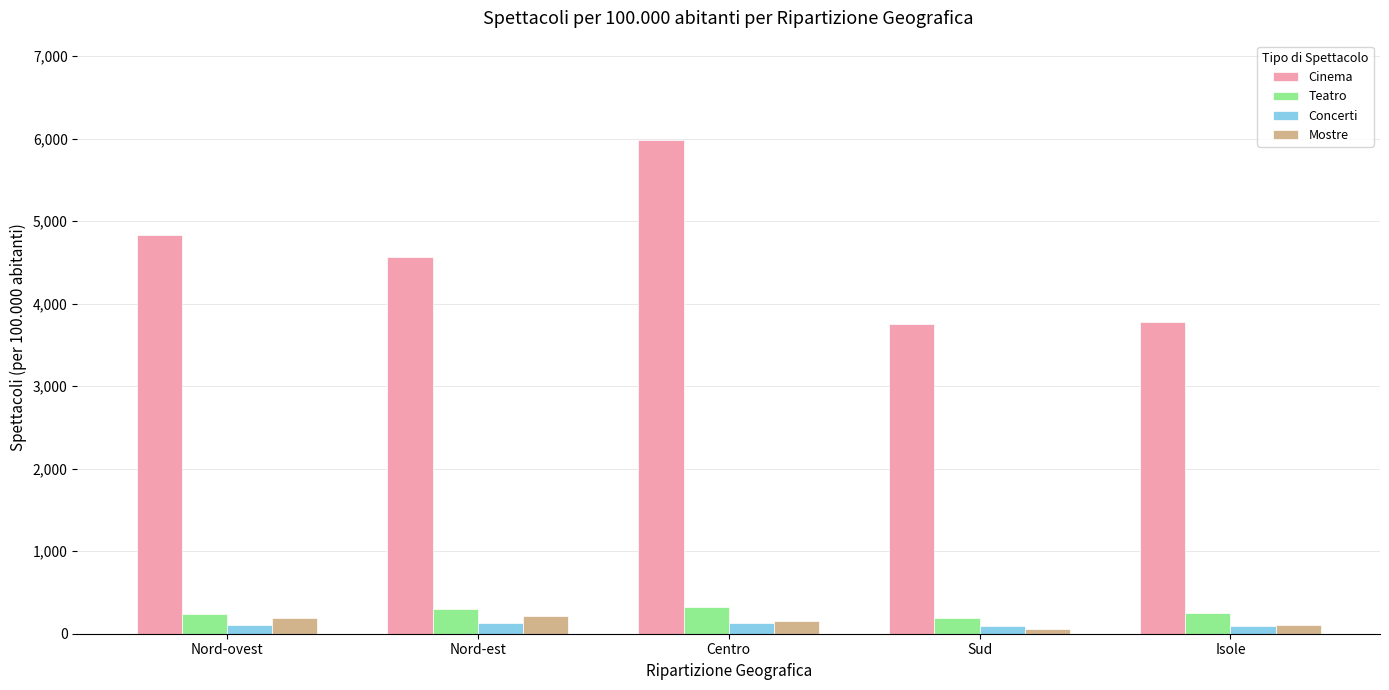

Which series has the widest spread of values?

Cinema